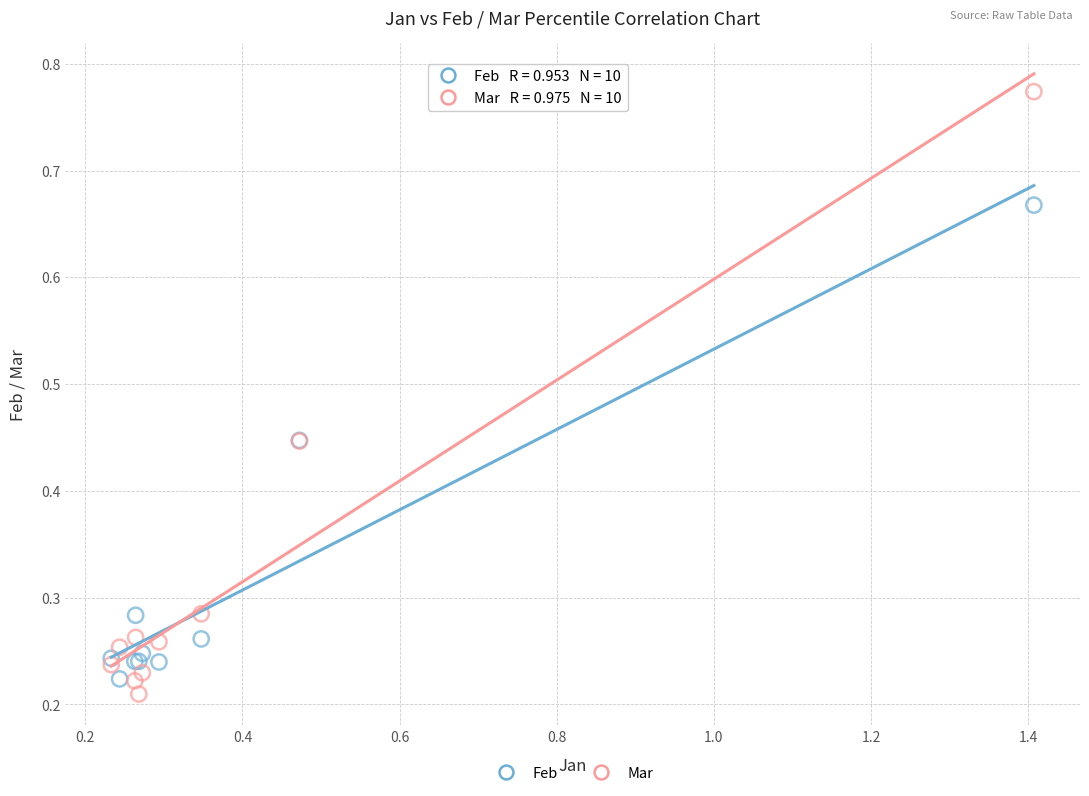

Which series reaches the maximum Y coordinate?

Mar